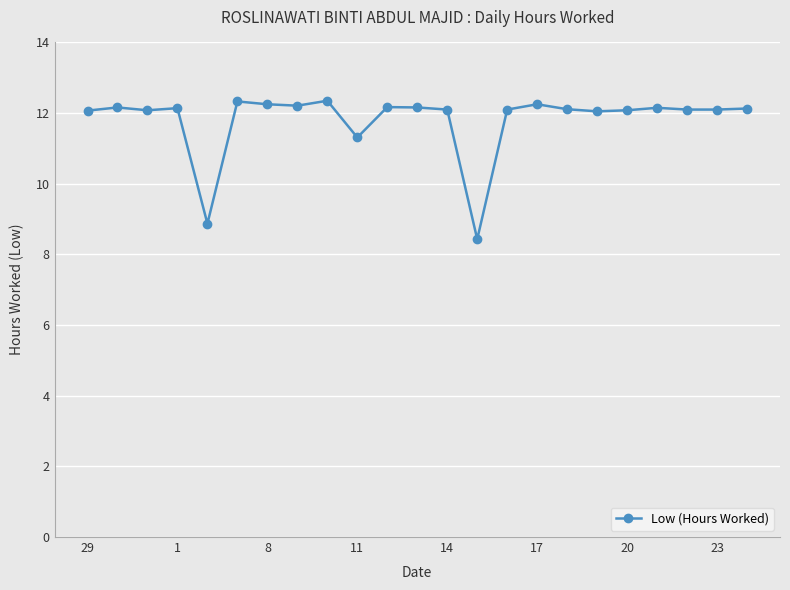

What is the value of the 15th point from the left?

12.1